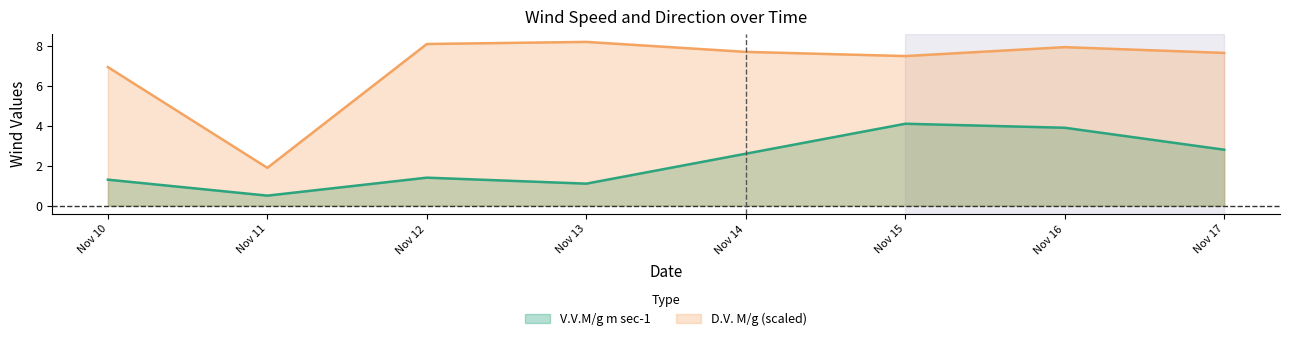

What is the lowest value of the V.V.M/g m sec-1 series?

0.5